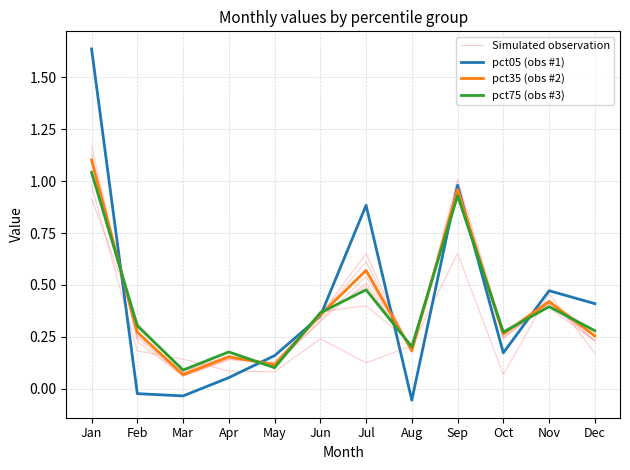

Which category has the lowest value across all series?

Aug